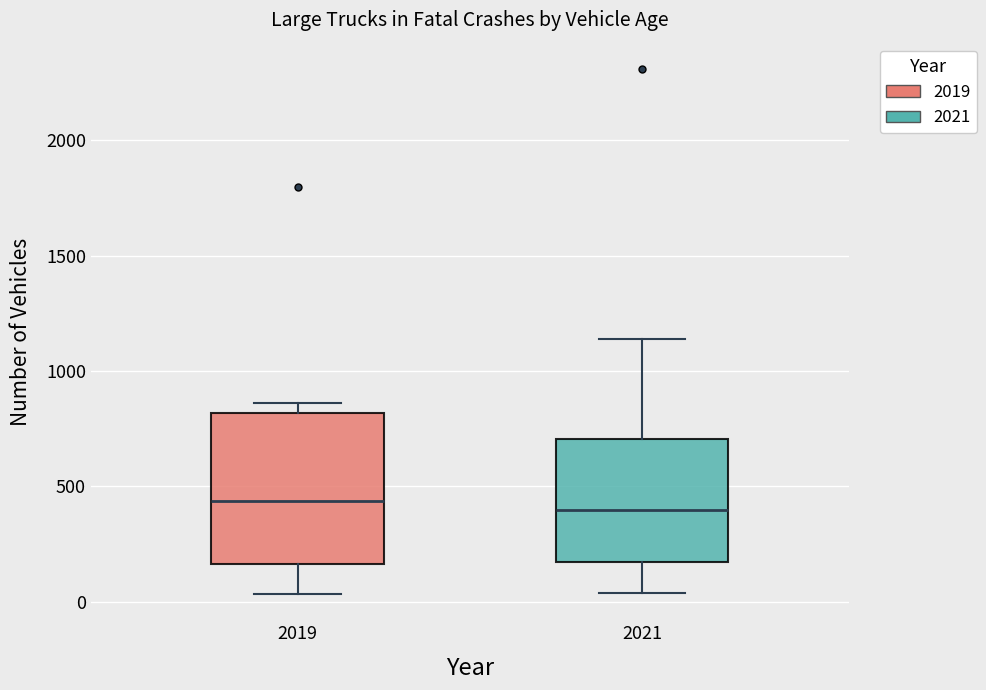

Which box is the tallest, from its lower edge to its upper edge?

2019